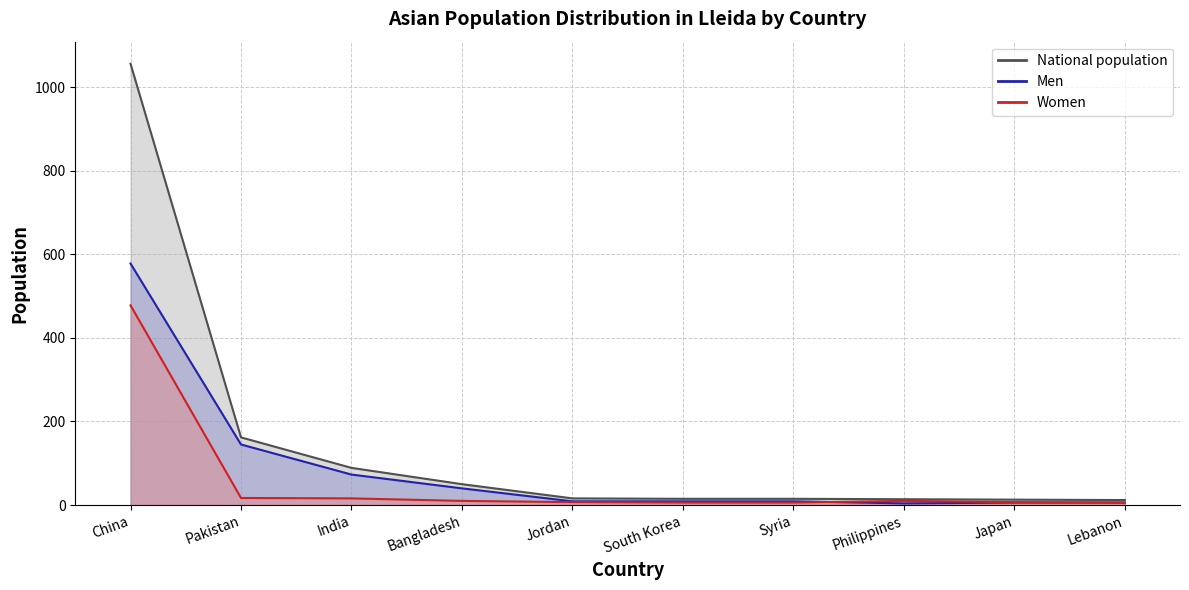

Between China and Syria, which series saw the biggest shift?

National population